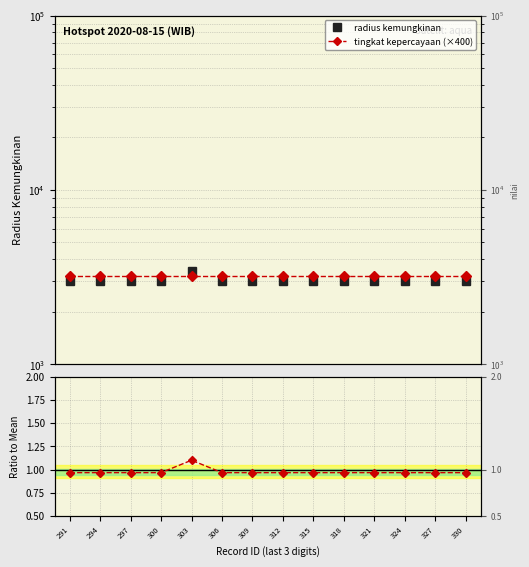

Between 309 and 312, which series saw the biggest shift?

radius kemungkinan